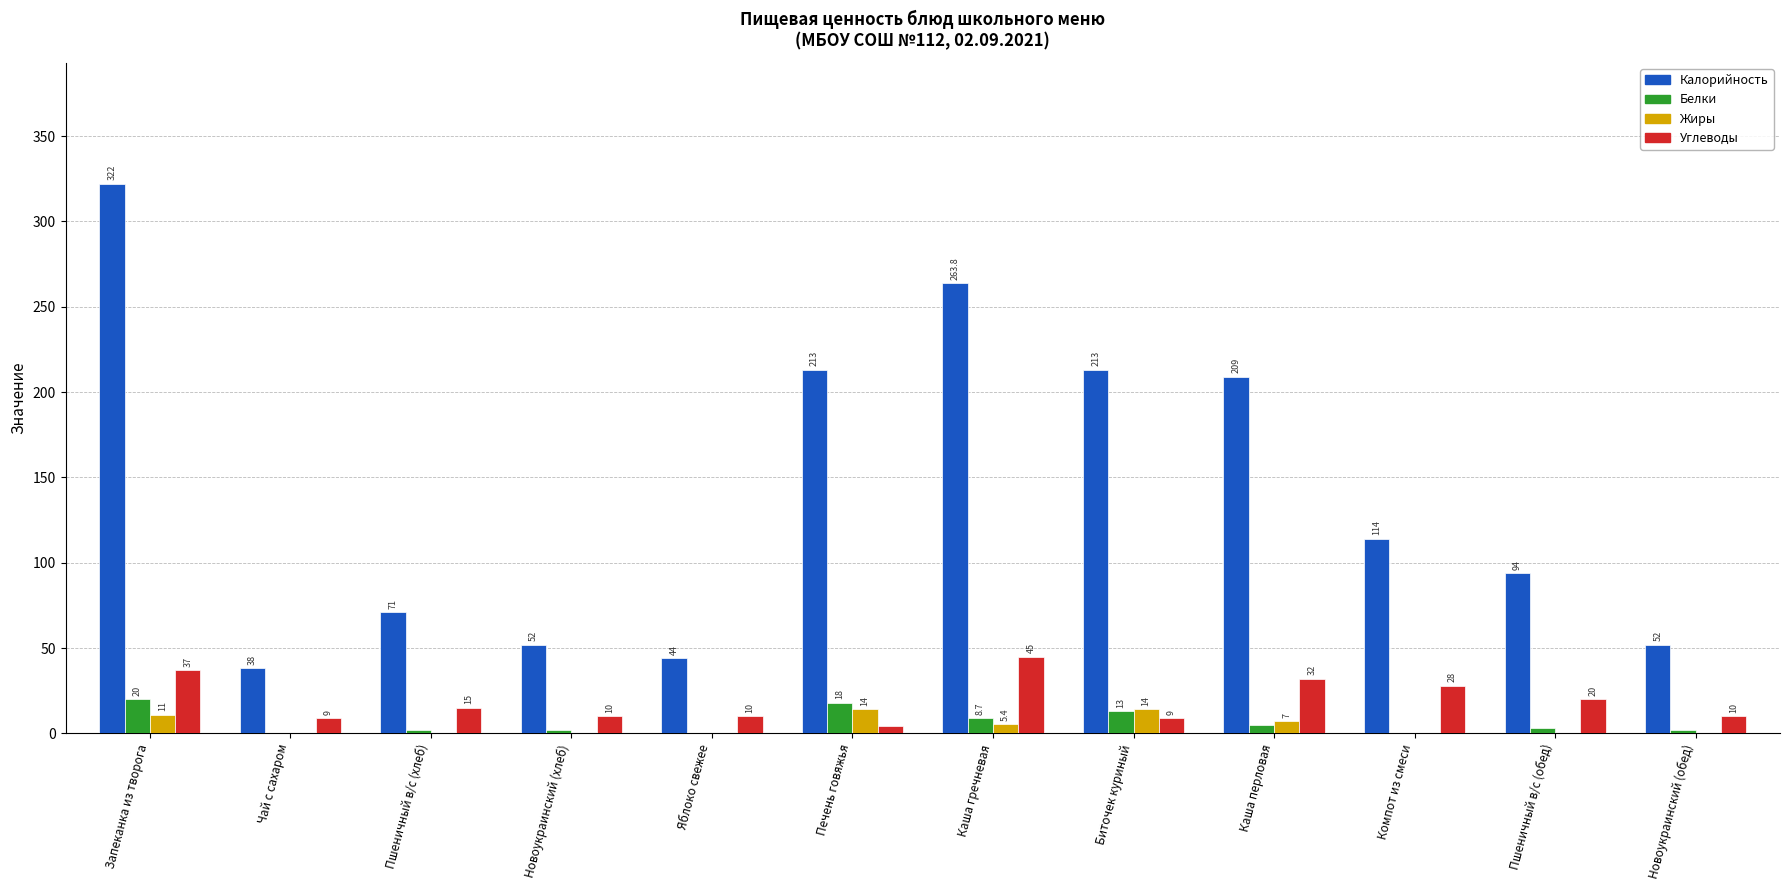

At which category is the sum across all series the highest?

Запеканка из творога